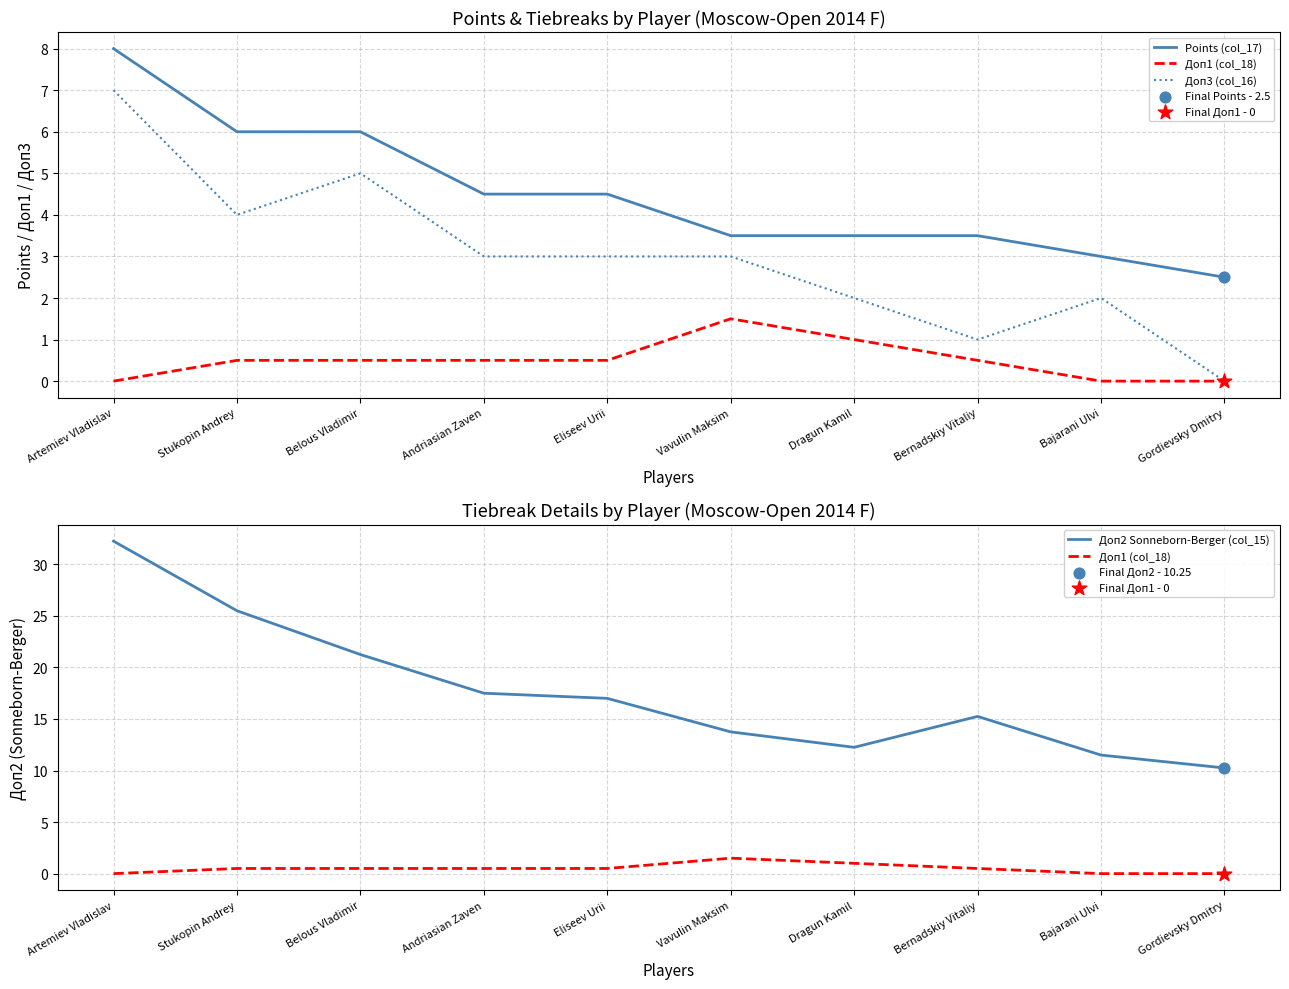

Which series contains the highest Y value?

Доп2 Sonneborn-Berger (col_15)